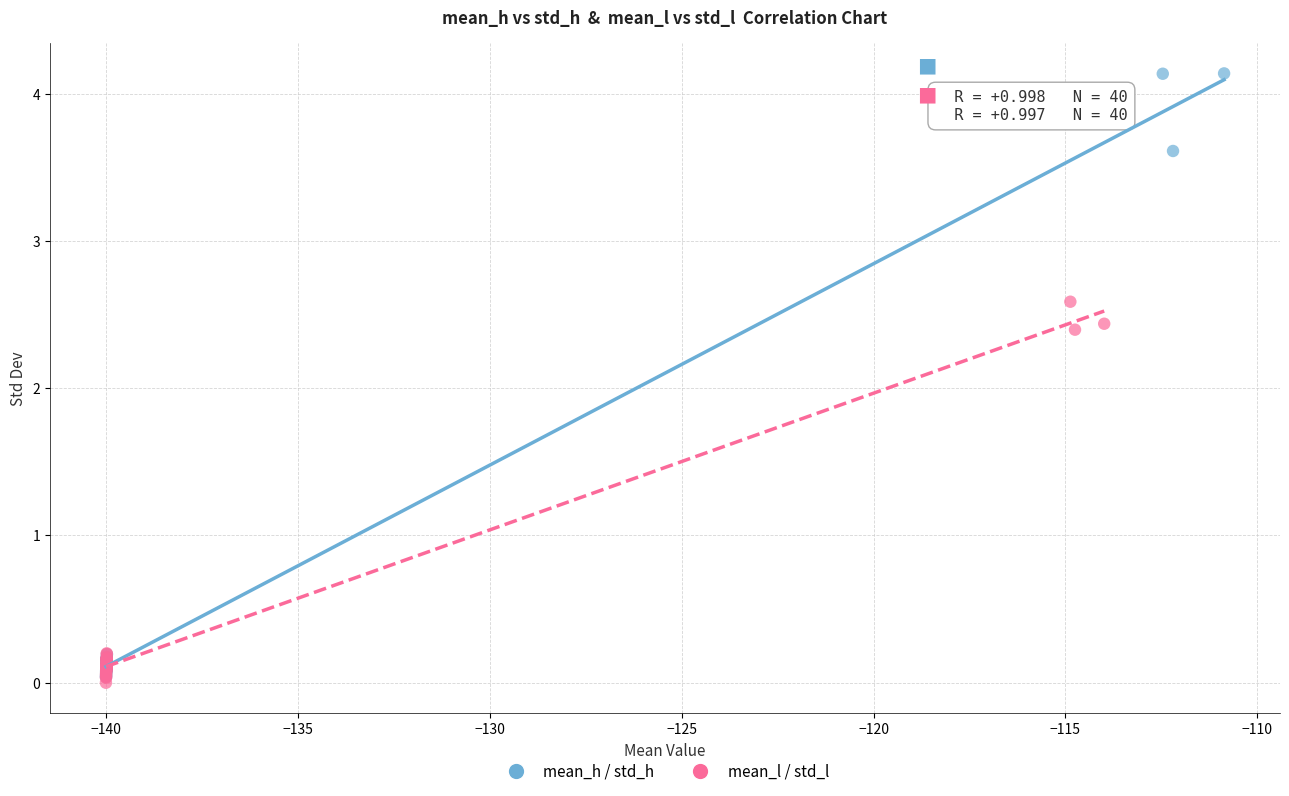

What are all the series names shown in the legend?

mean_h / std_h, mean_l / std_l